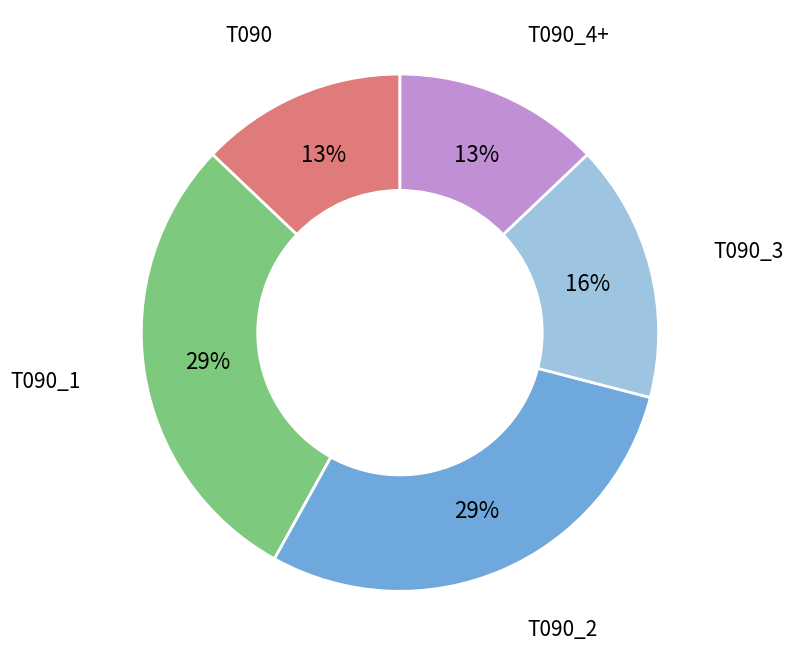

Does any single category account for the majority?

No